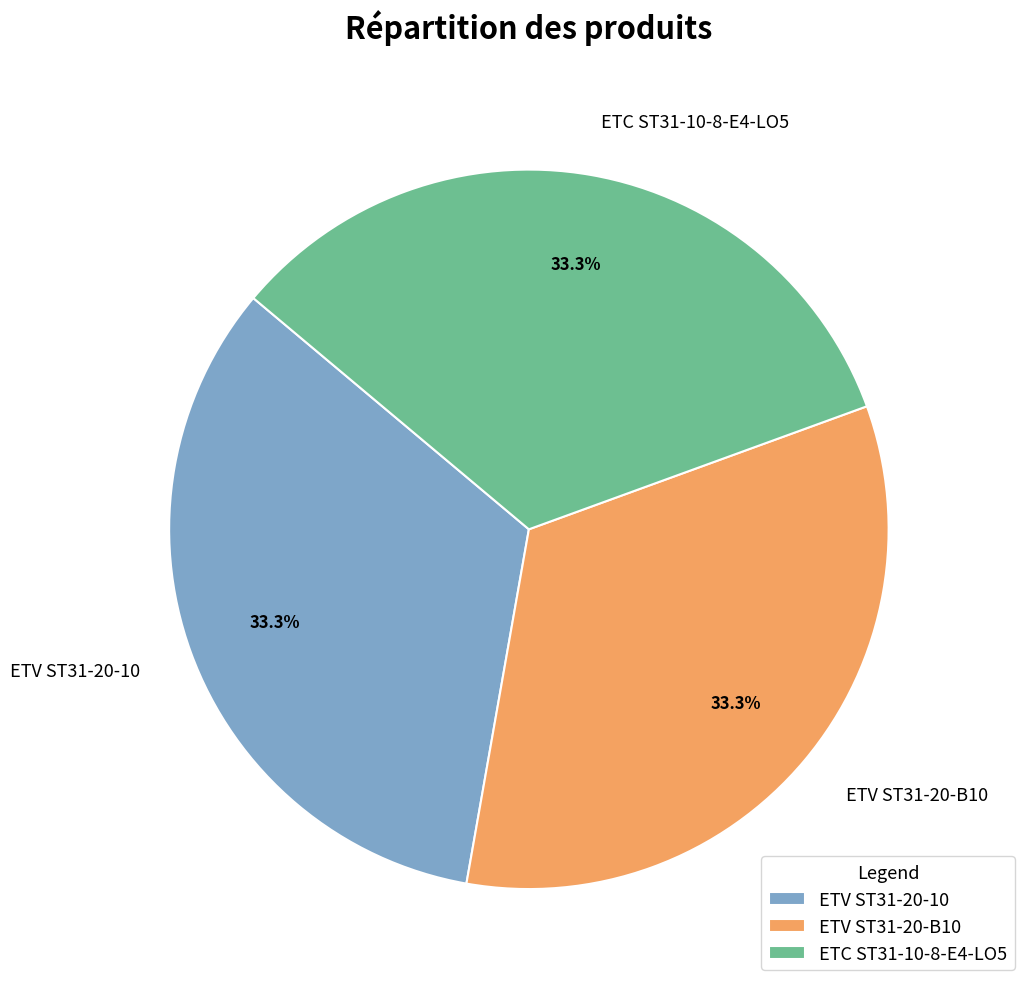

What is the ratio of the value at ETV ST31-20-B10 to the value at ETC ST31-10-8-E4-LO5?

1.0